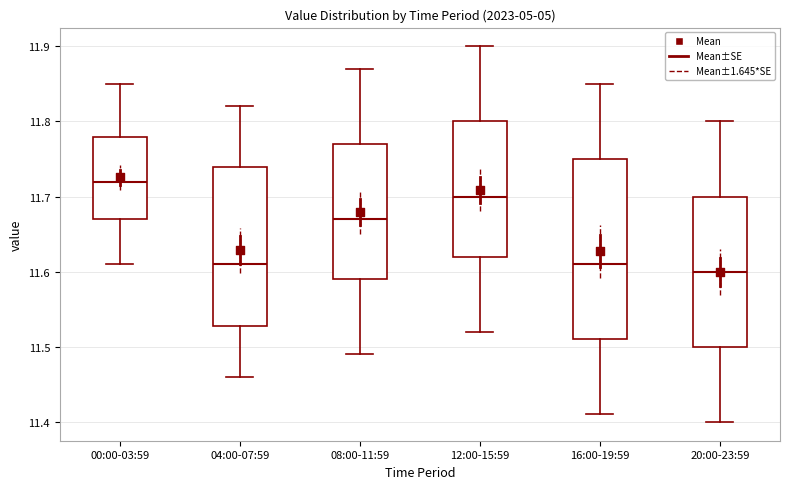

Reading left to right, transcribe this box plot: for each box, give where its median line is, the range the box spans, and where its two whiskers end, as read against the y-axis. The values are not printed on the chart, so give them approximately, as read against the axis.

00:00-03:59: median 11.72, box 11.67 to 11.78, whiskers 11.61 to 11.85
04:00-07:59: median 11.61, box 11.53 to 11.74, whiskers 11.46 to 11.82
08:00-11:59: median 11.67, box 11.59 to 11.77, whiskers 11.49 to 11.87
12:00-15:59: median 11.70, box 11.62 to 11.80, whiskers 11.52 to 11.90
16:00-19:59: median 11.61, box 11.51 to 11.75, whiskers 11.41 to 11.85
20:00-23:59: median 11.60, box 11.50 to 11.70, whiskers 11.40 to 11.80